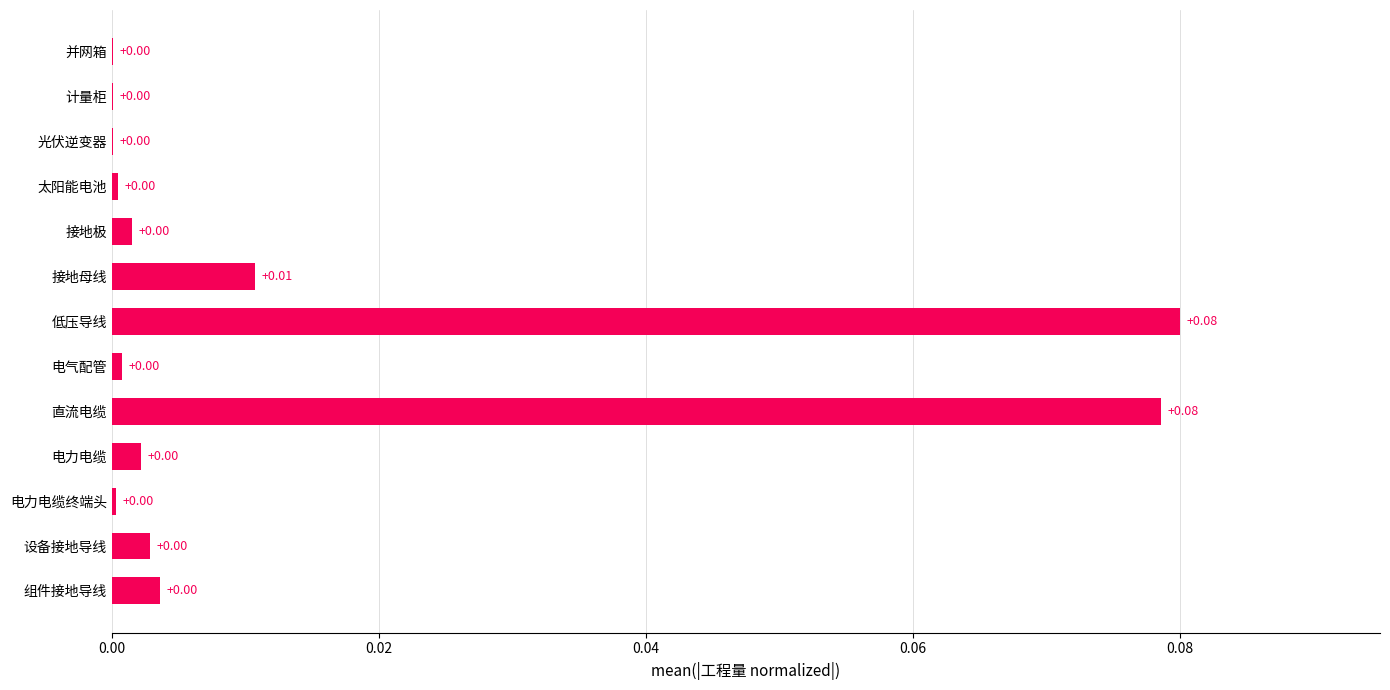

Between 直流电缆 and 设备接地导线, which is larger?

直流电缆